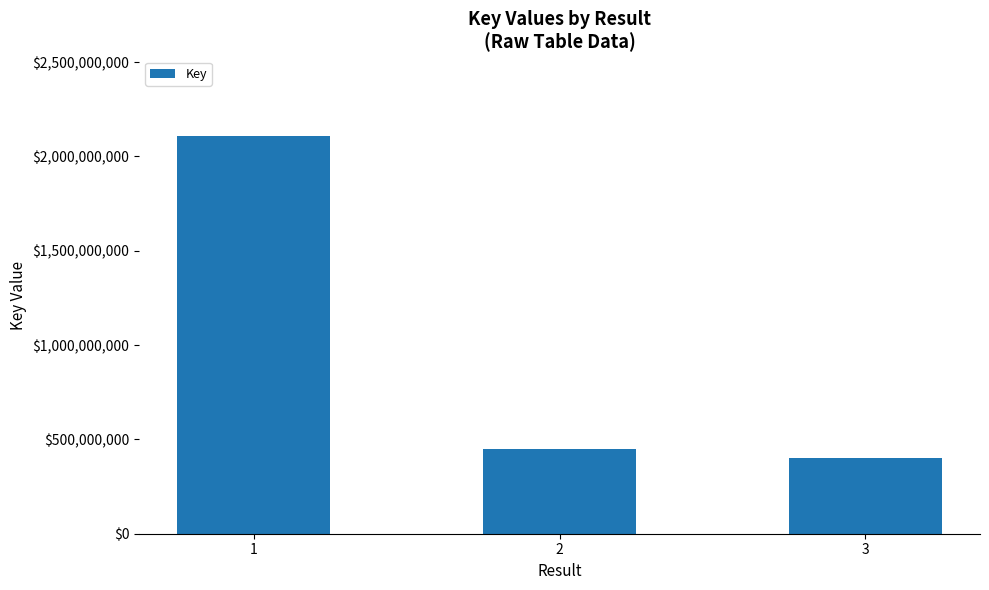

At which label does the data first exceed 446588520?

1